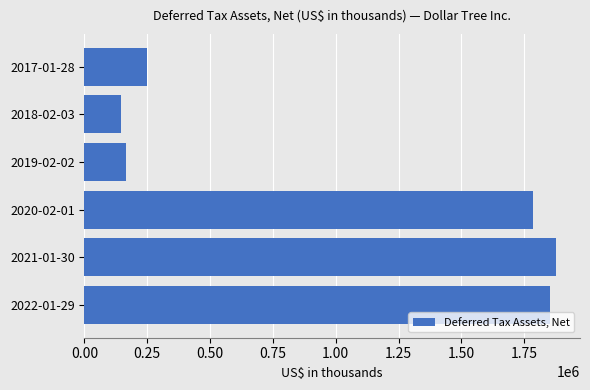

The value at 2022-01-29 is 1854000. True or false?

True